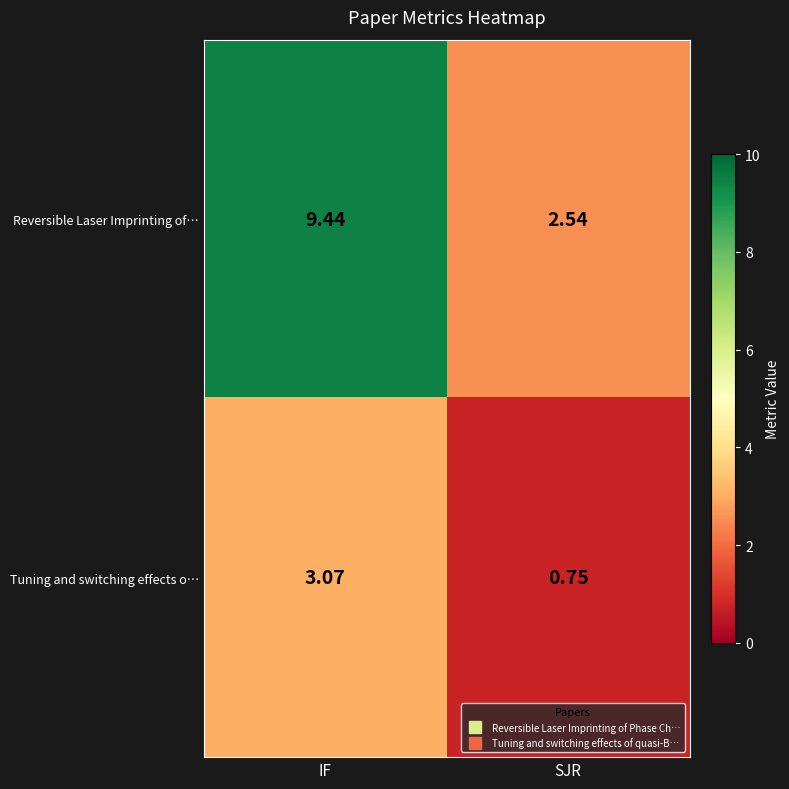

List the labels in order of Reversible Laser Imprinting of… value, largest first.

IF, SJR